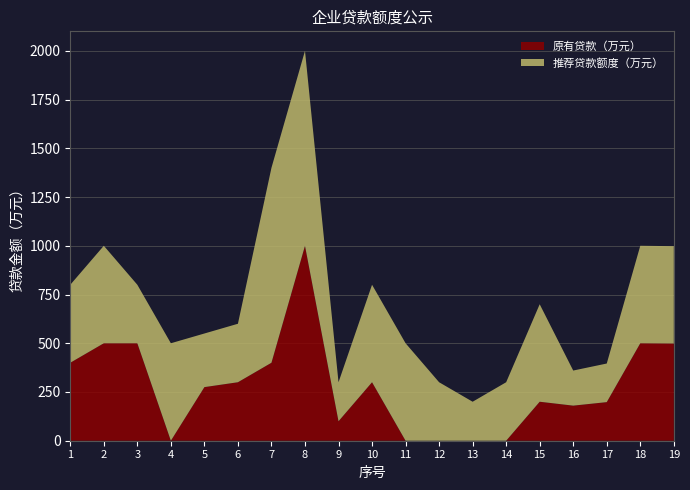

Reading left to right, list all the values displayed in this chart.

原有贷款（万元）: 400	500	500	0	275	300	400	1000	100	300	0	0	0	0	200	180	198	500	499
推荐贷款额度（万元）: 400	500	300	500	275	300	1000	1000	200	500	500	300	200	300	500	180	198	500	499